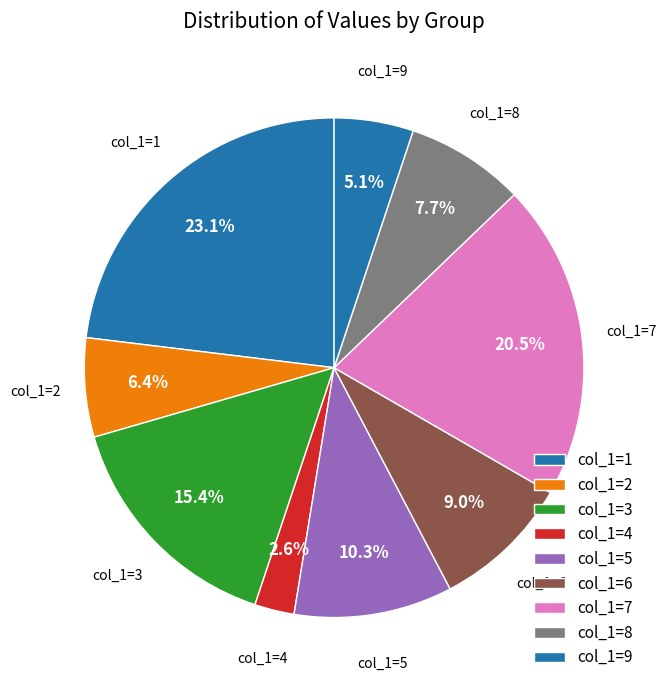

Count the number of slices in the pie.

9